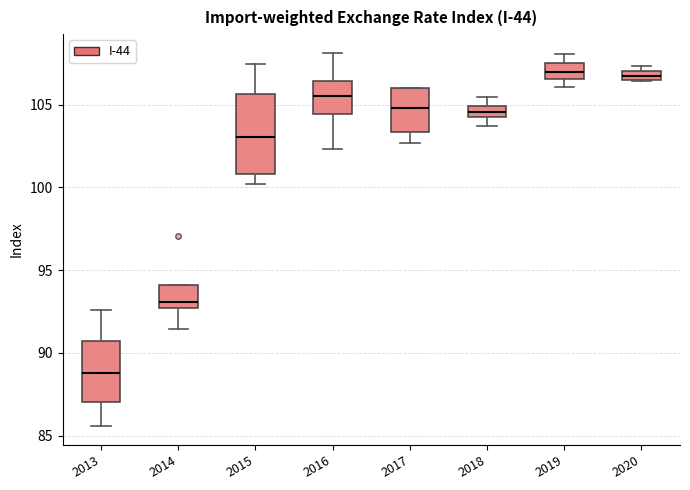

Which box has the lowest median line?

2013